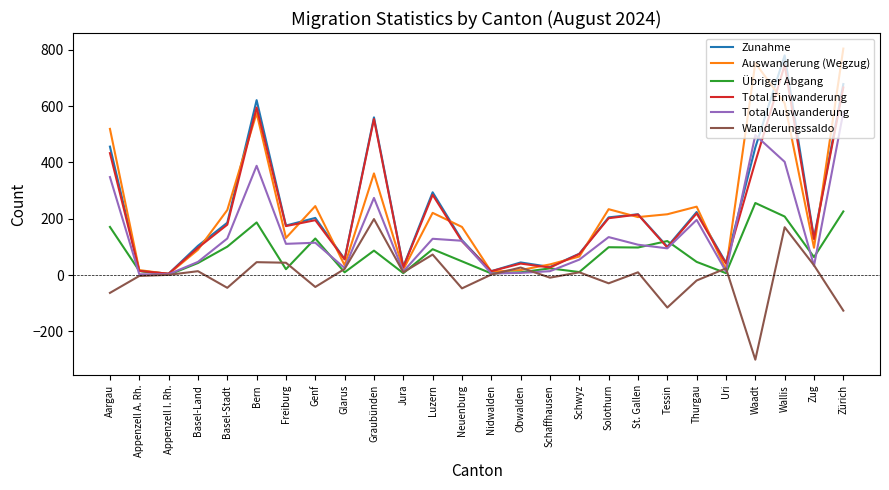

Is the value of Wanderungssaldo at Luzern greater than the value of Übriger Abgang at Thurgau?

Yes